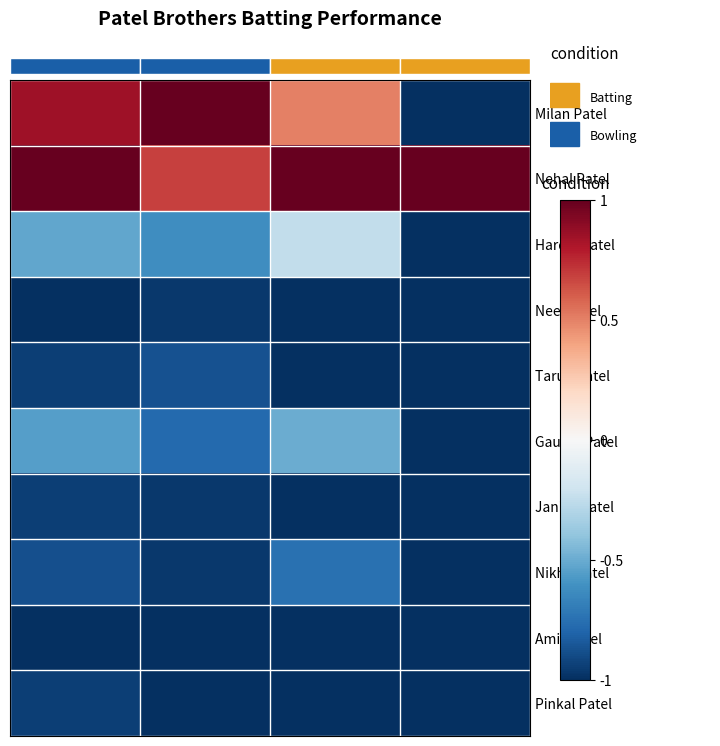

Is the value of Pinkal Patel at Fours greater than the value of Nehal Patel at Runs?

No